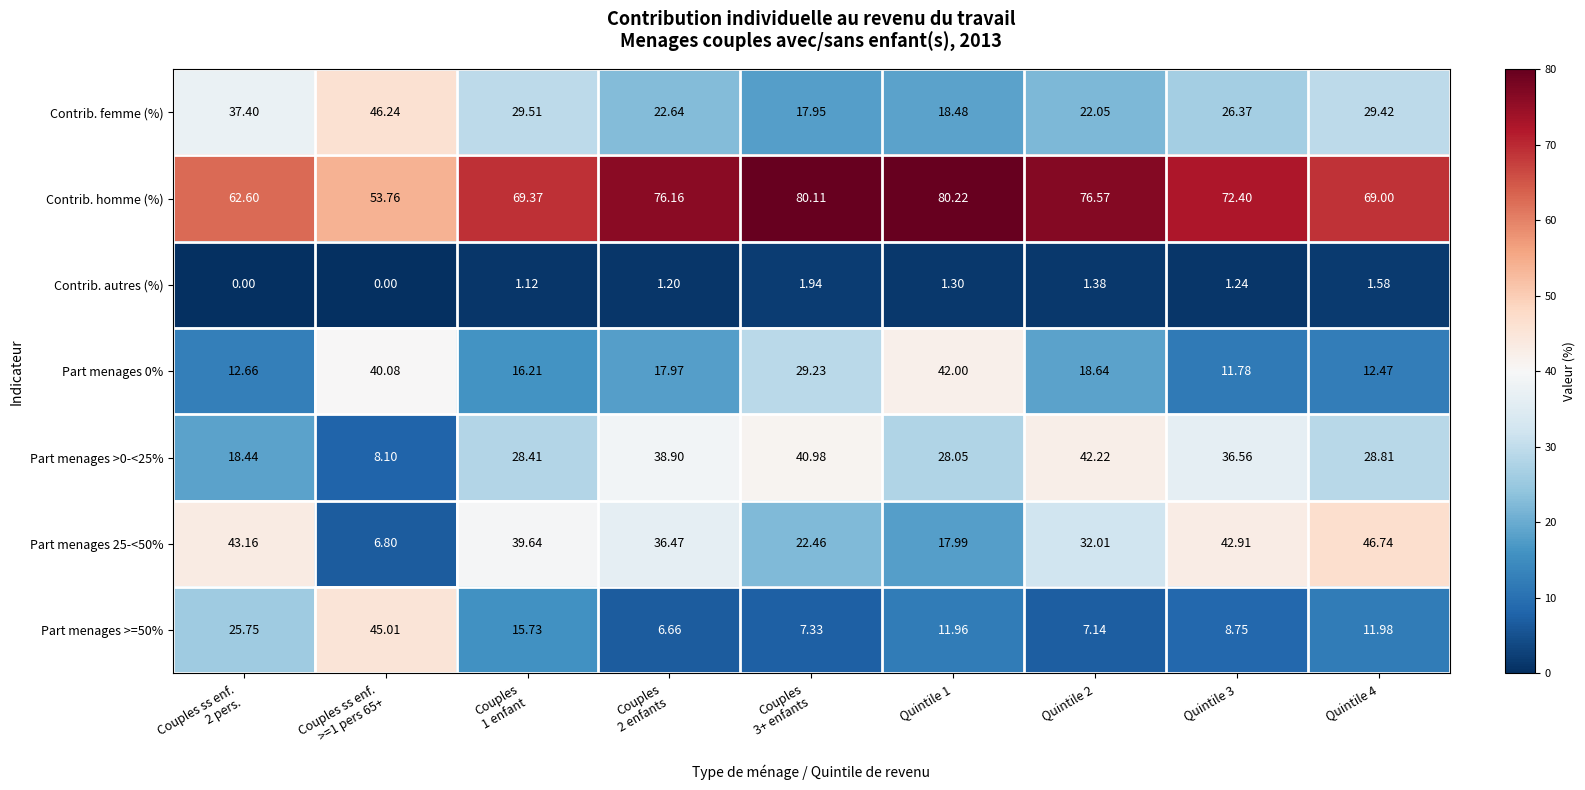

Which series has the largest total across all categories?

Contrib. homme (%)